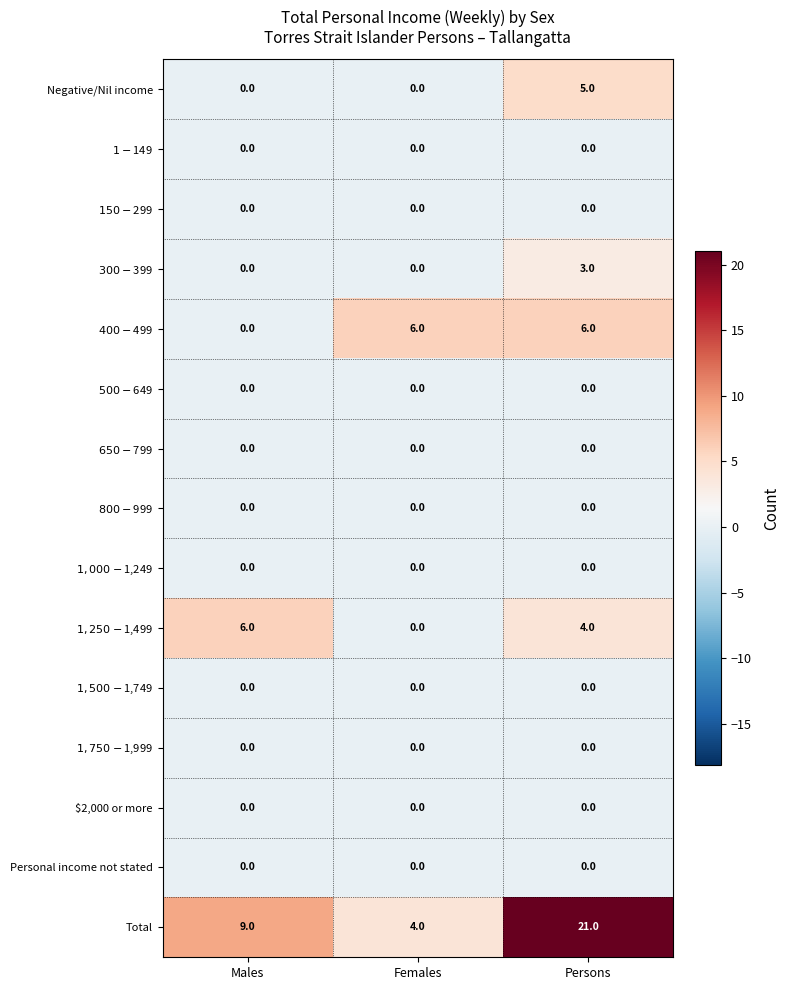

At which category is the sum across all series the highest?

Persons